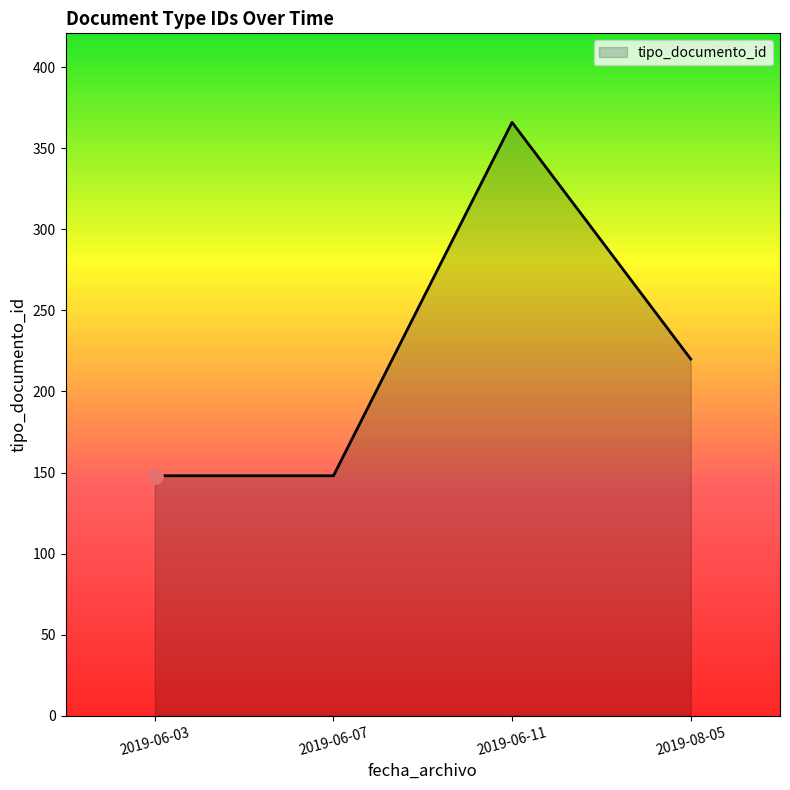

What is the ratio of the value at 2019-06-07 to the value at 2019-06-03?

1.0